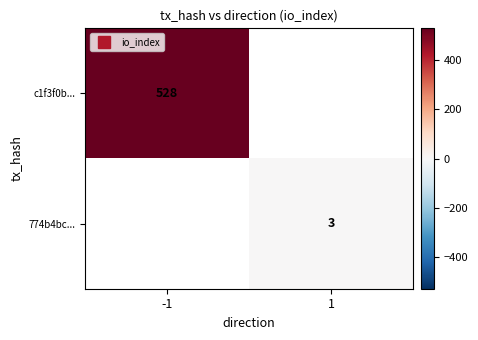

Is the value of c1f3f0b... at -1 greater than the value of 774b4bc... at 1?

Yes